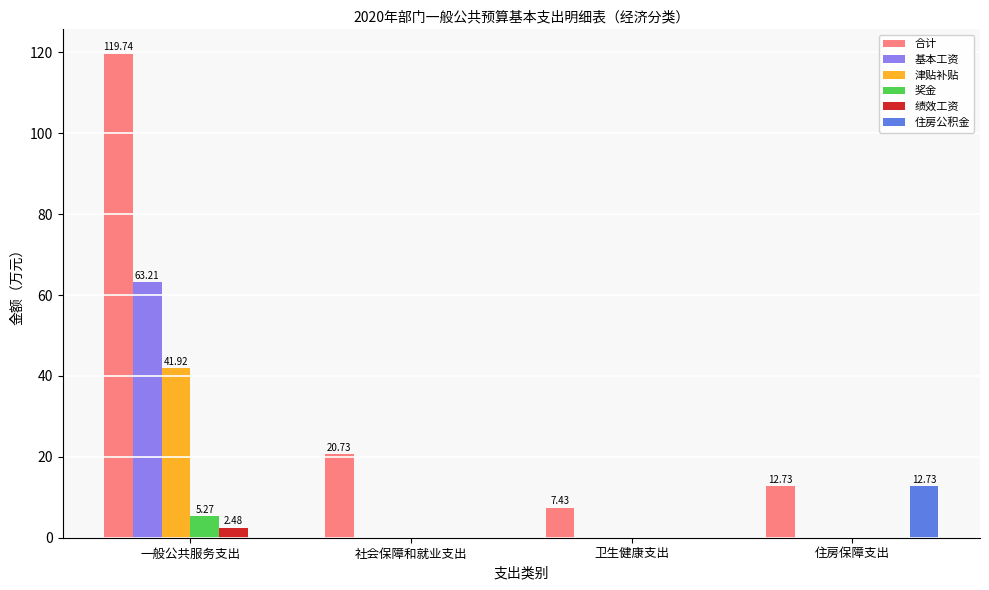

Which series has the largest total across all categories?

合计